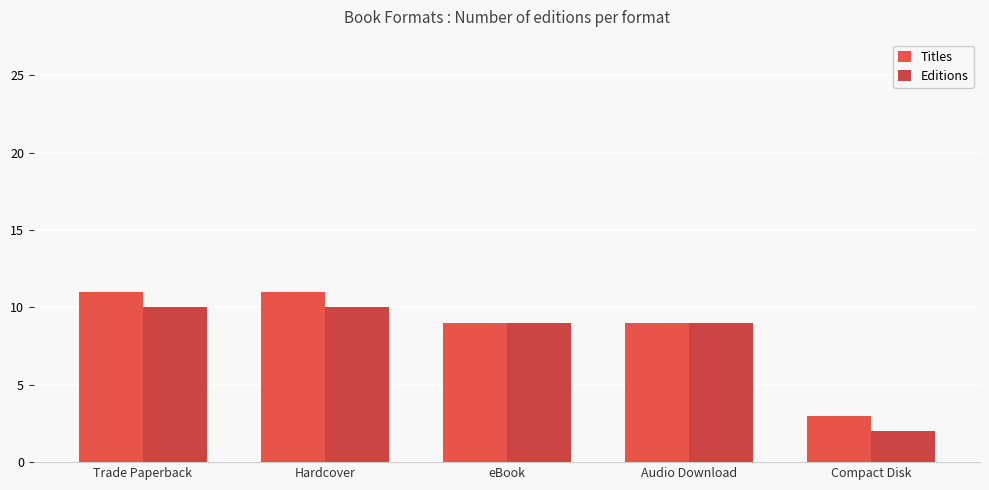

What position from the left is Trade Paperback?

1